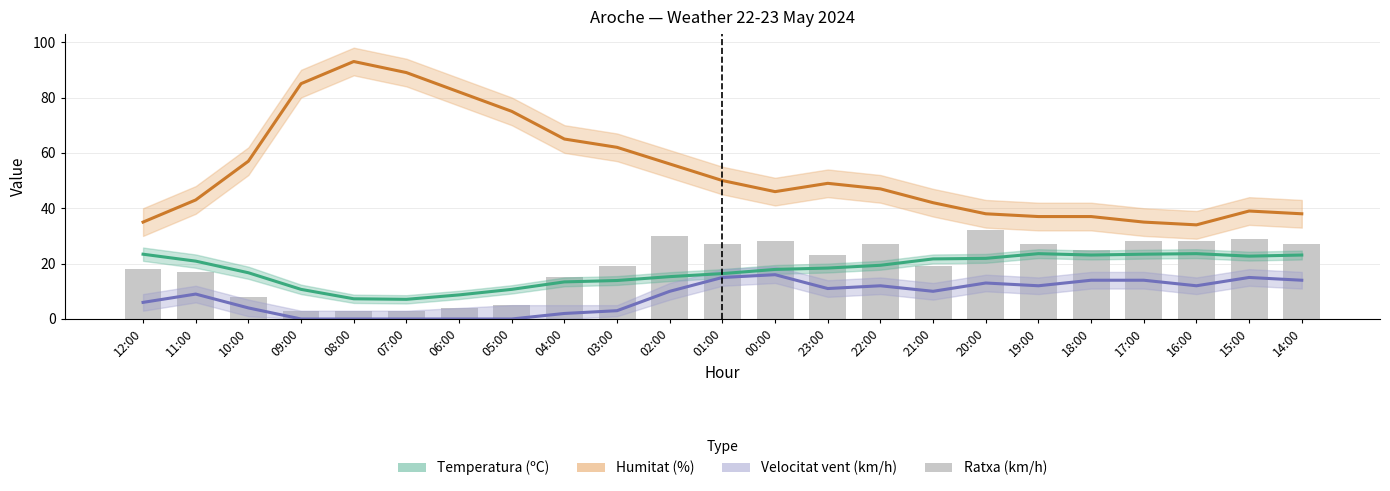

At how many categories does at least one series exceed 45?

13